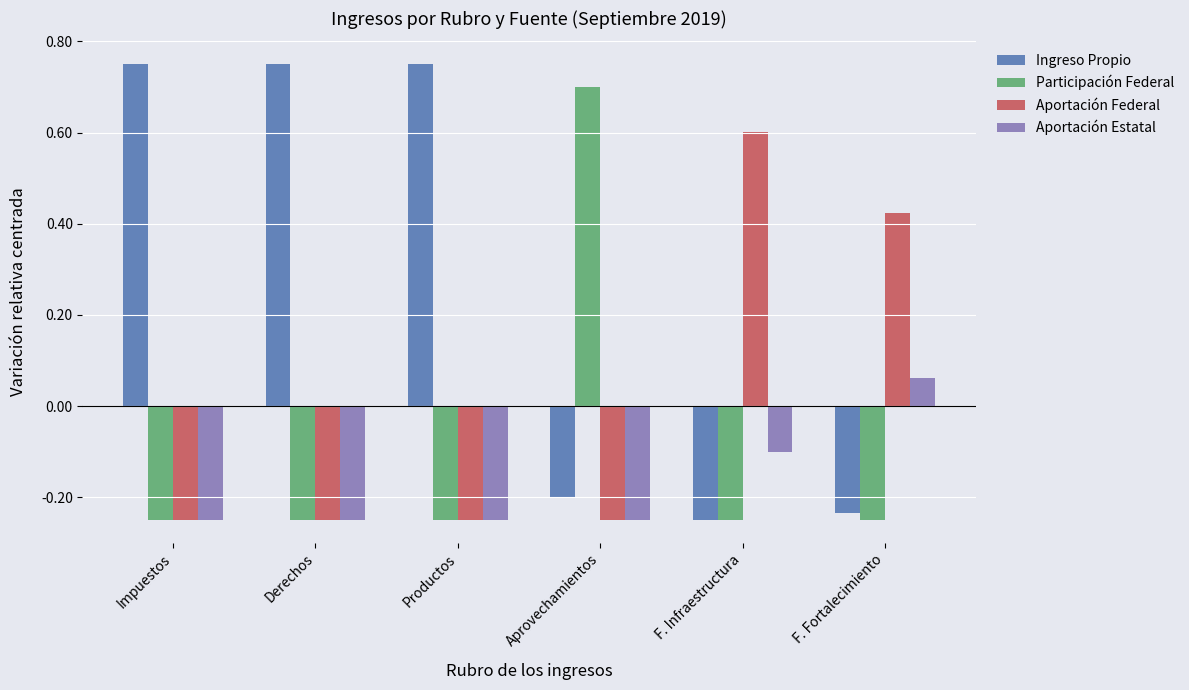

Which series has the widest spread of values?

Ingreso Propio